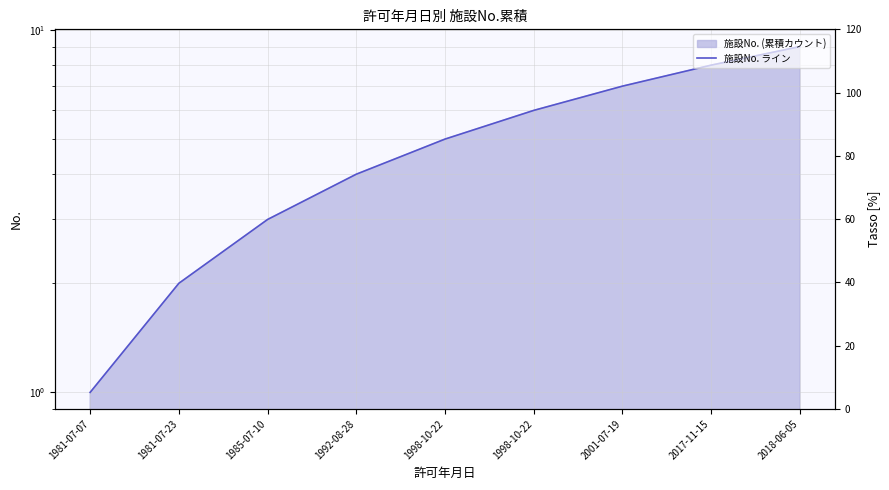

What is the label of the 1st point from the right?

2018-06-05